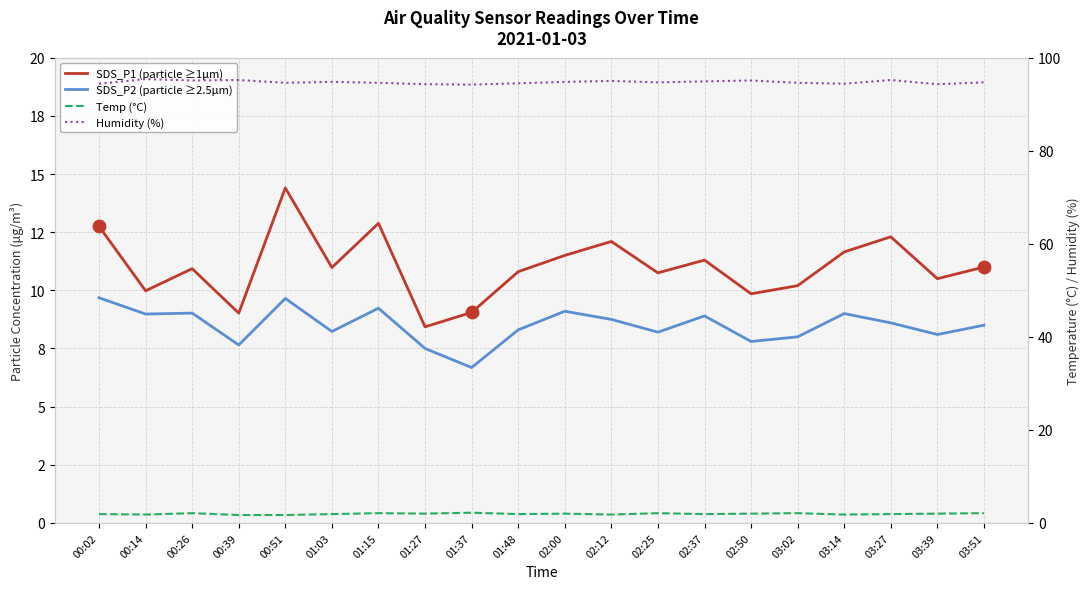

At which category is the sum across all series the highest?

00:51